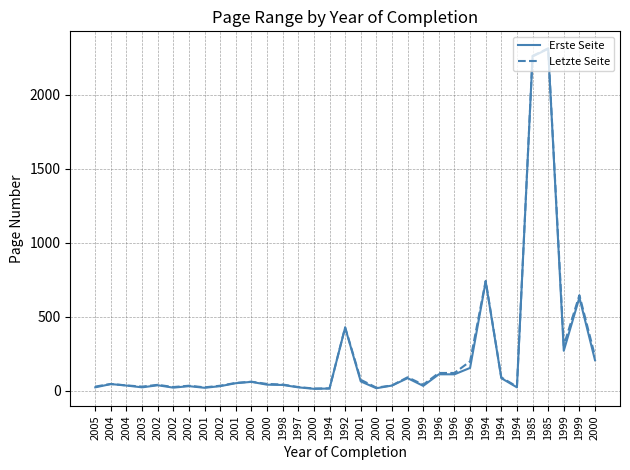

What is the average value of the Letzte Seite series?

252